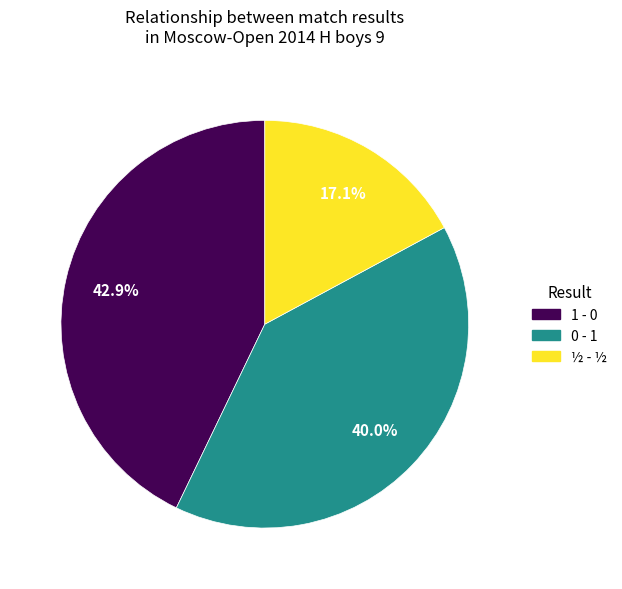

What percentage do 1 - 0 and ½ - ½ together represent?

60.0%